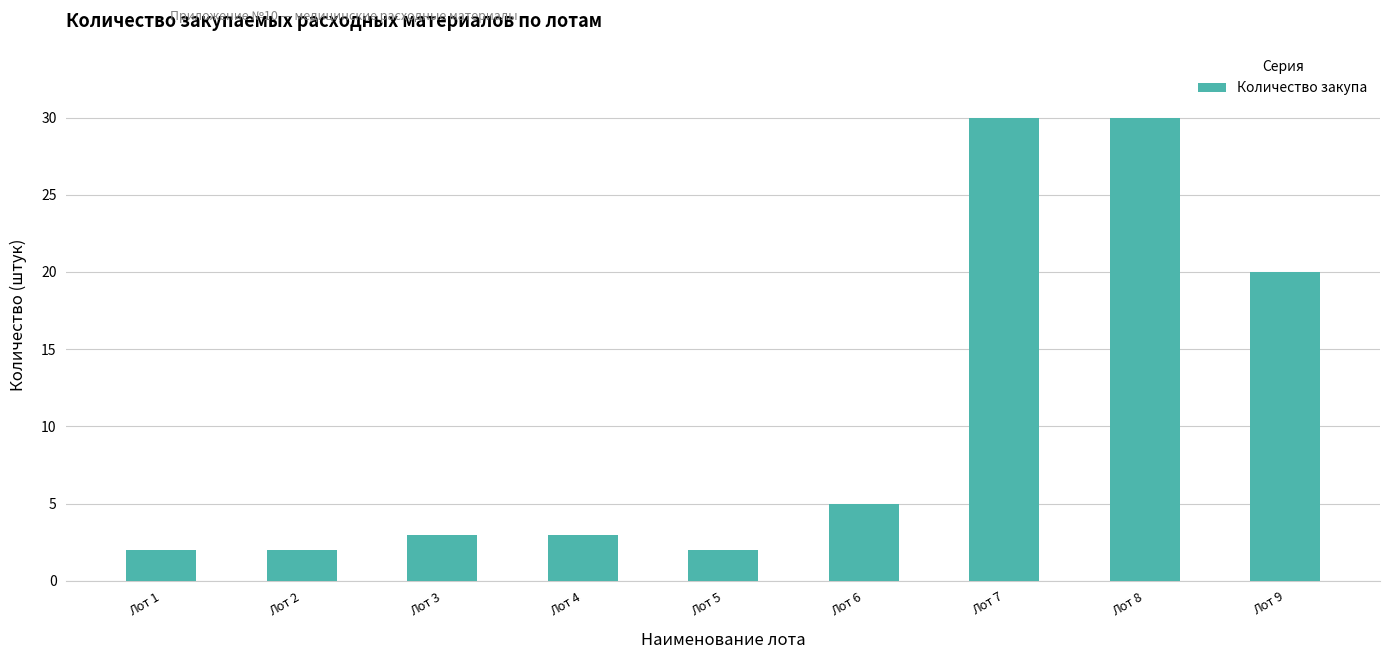

What is the value of the 6th bar from the left?

5